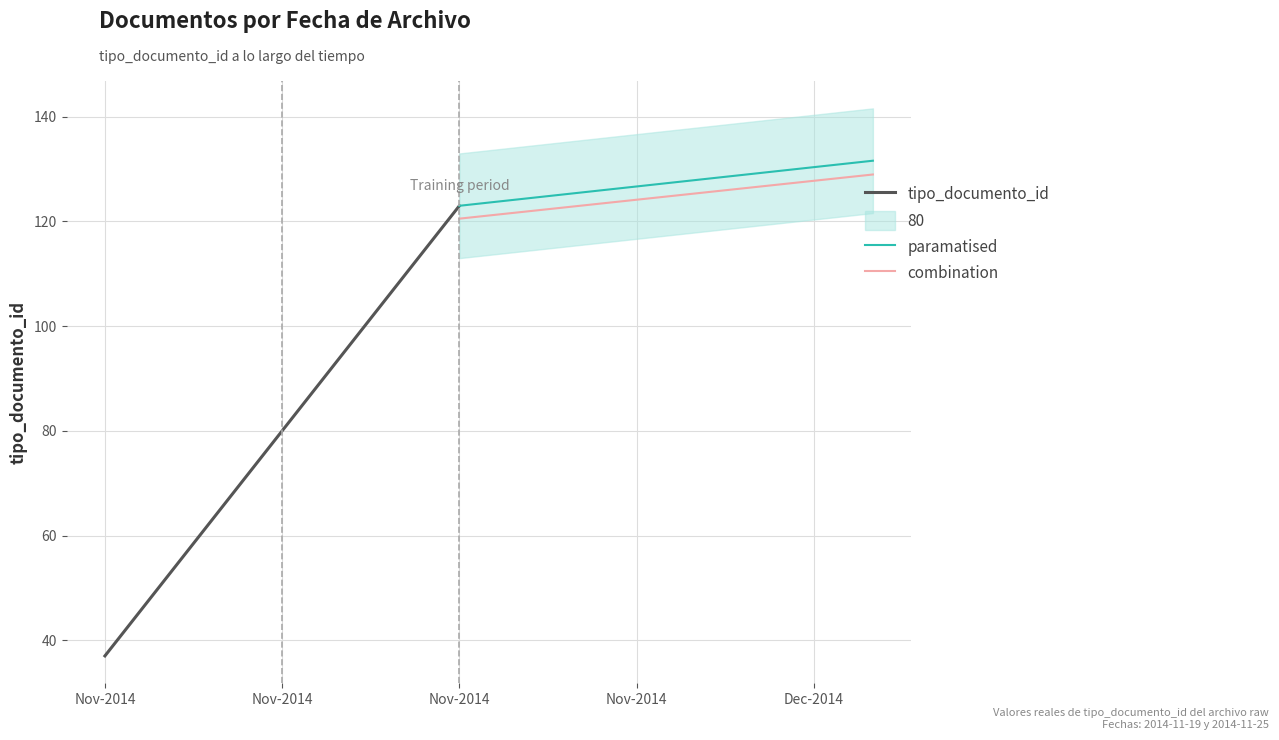

What is the sum of all values?

308